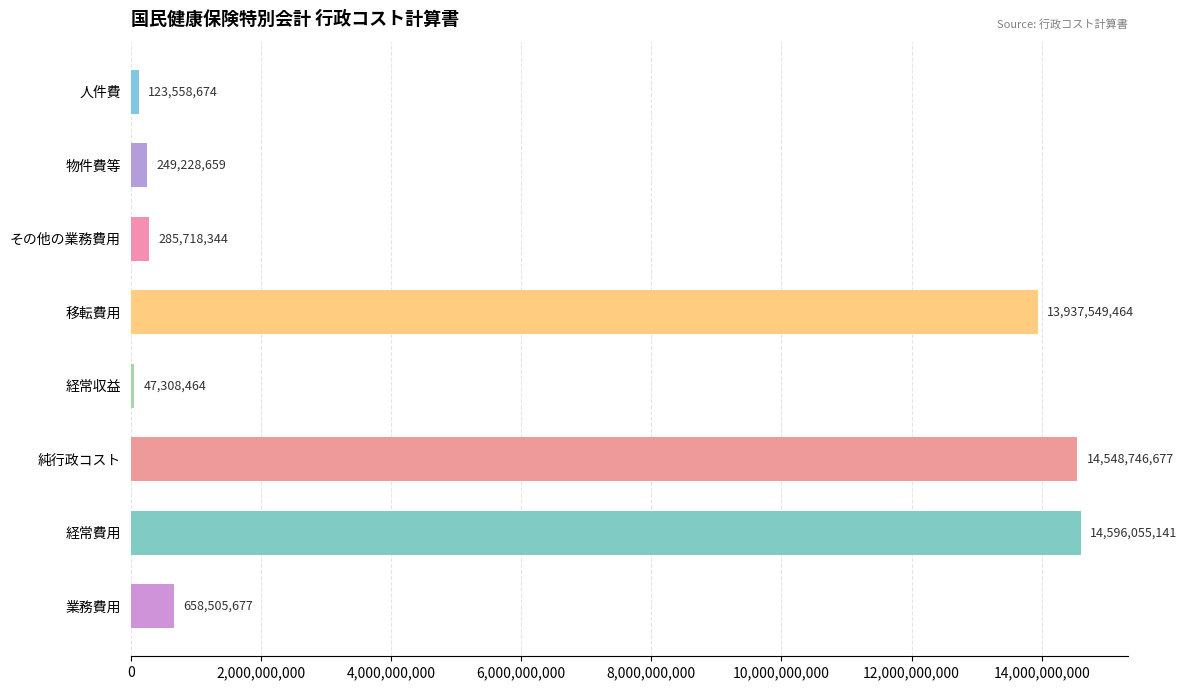

Reading top to bottom, transcribe all the data shown in this chart.

人件費=123558674	物件費等=249228659	その他の業務費用=285718344	移転費用=13937549464	経常収益=47308464	純行政コスト=14548746677	経常費用=14596055141	業務費用=658505677